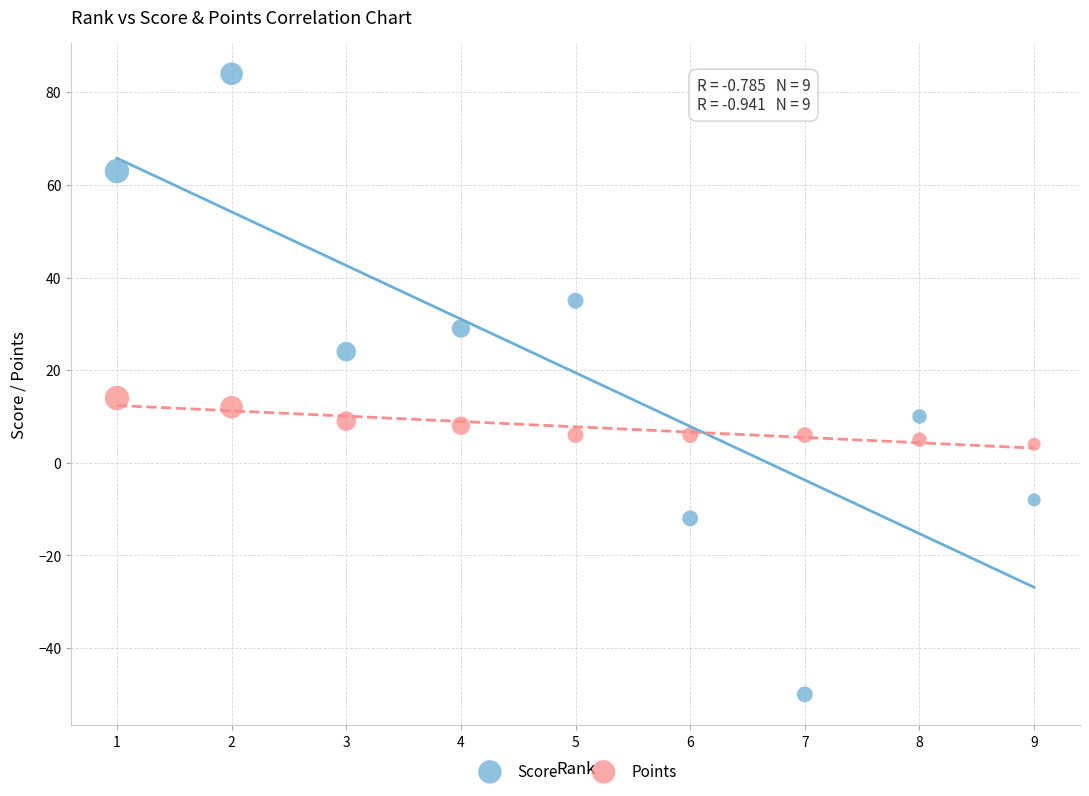

Across all series, what Y value is closest to 17?

14